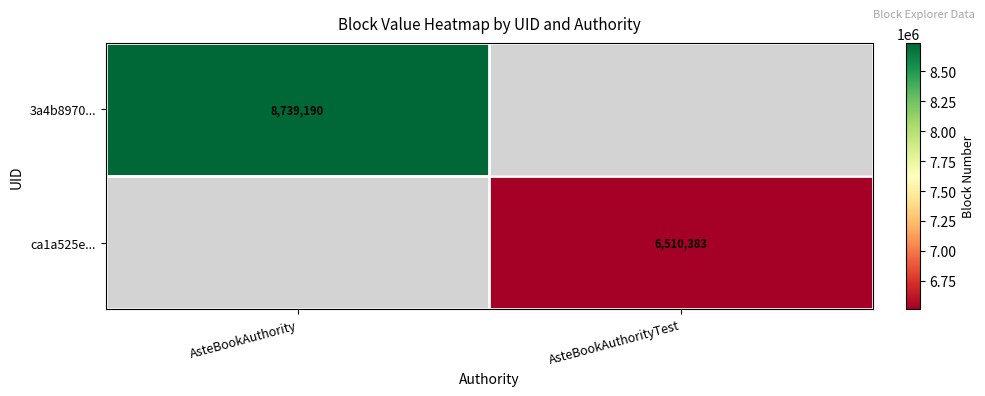

At which category does the chart reach its peak across all series?

AsteBookAuthority